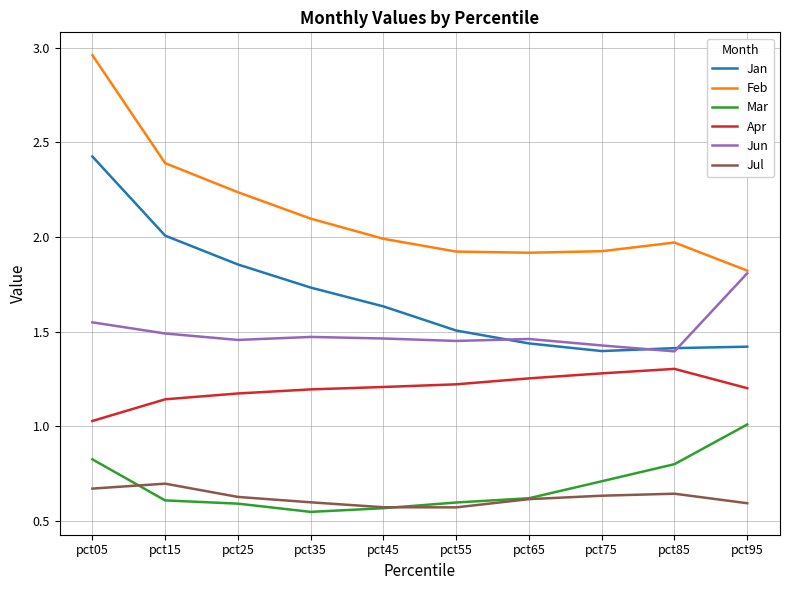

True or false: Apr has a value of 1.2 at pct45.

True